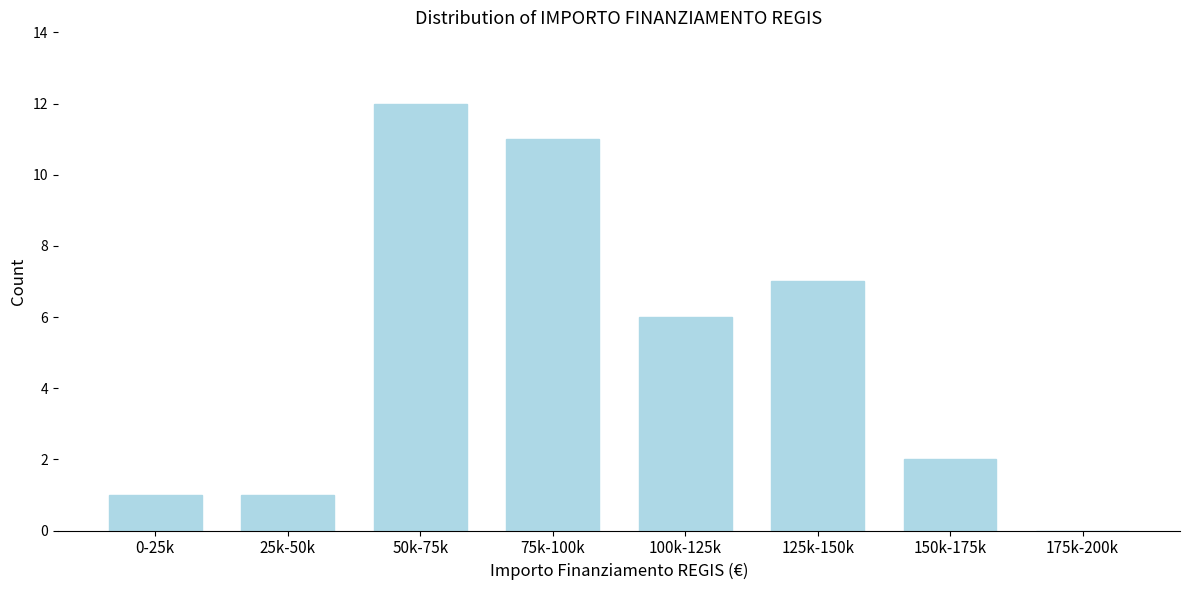

Reading left to right, extract all data points from this chart.

0-25k=1	25k-50k=1	50k-75k=12	75k-100k=11	100k-125k=6	125k-150k=7	150k-175k=2	175k-200k=0